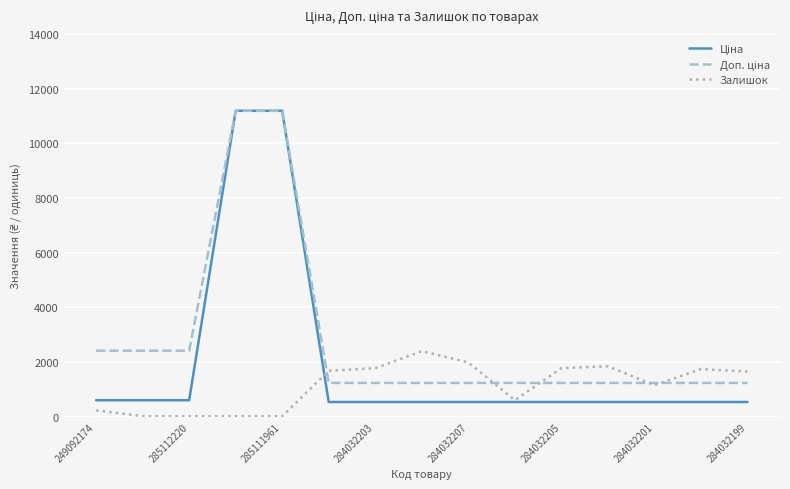

How many lines are shown in the chart?

3